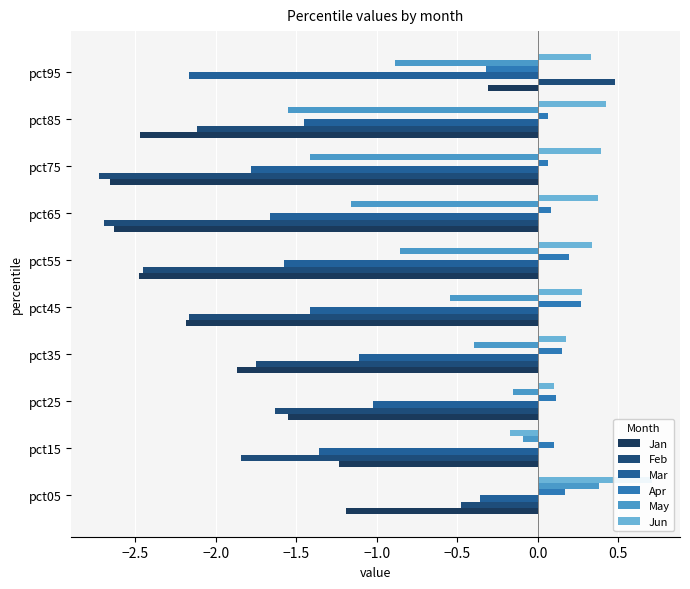

What is the difference between the Mar values at pct55 and pct45?

0.2